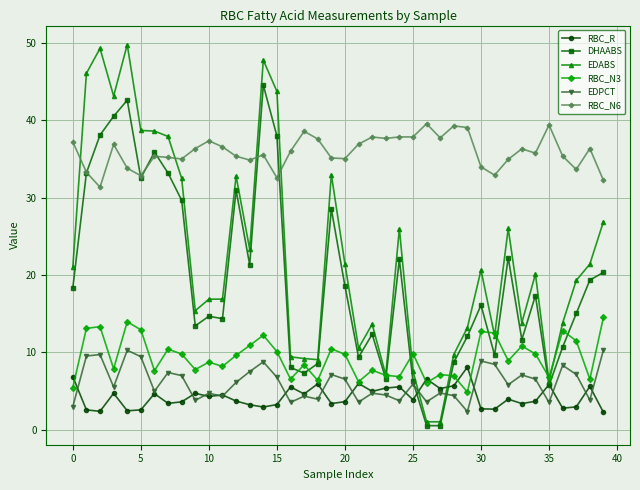

Which series has the largest range (max minus min)?

EDABS